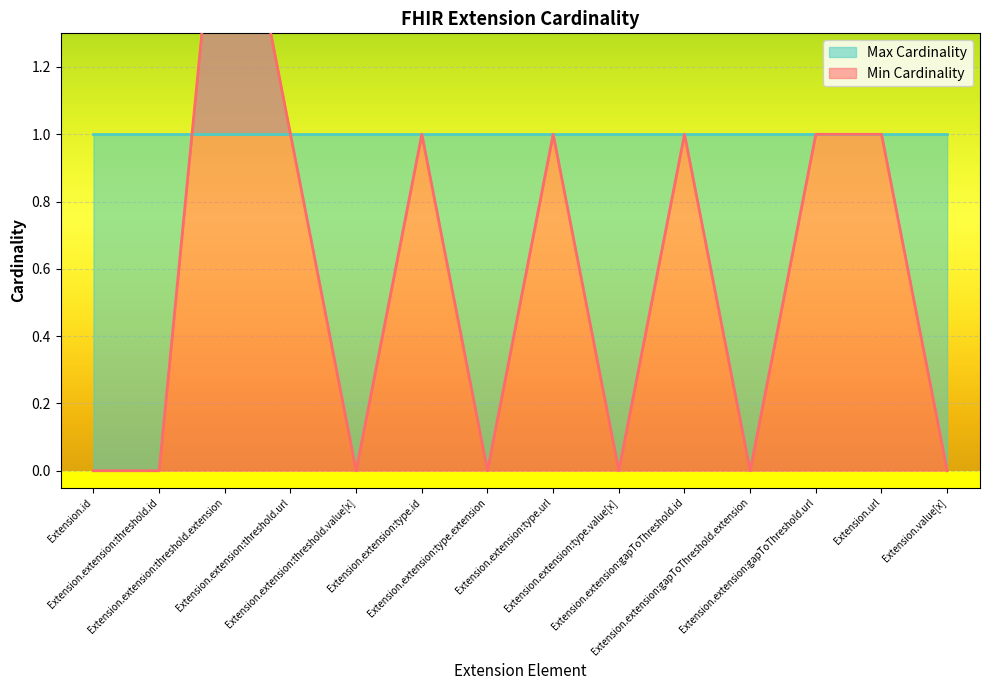

True or false: there are more than 0 points higher than both neighbors.

True